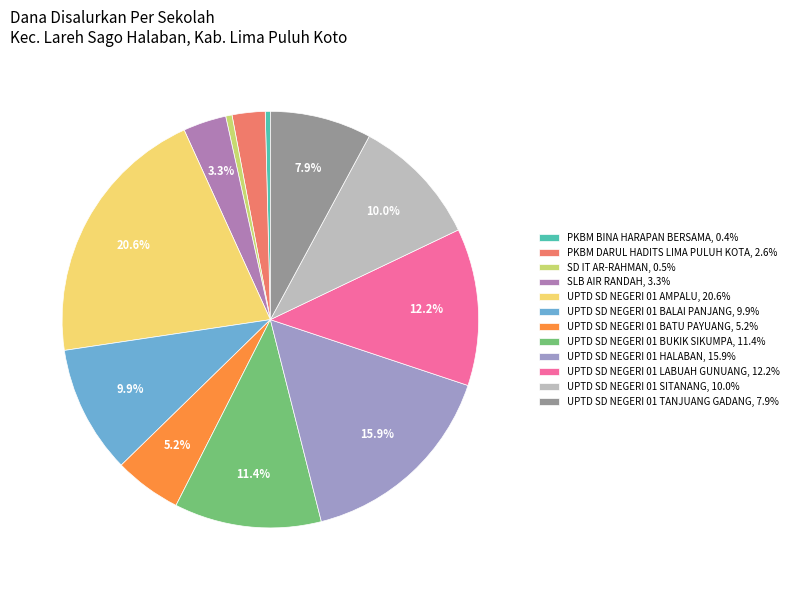

Which category has the biggest portion of the pie?

UPTD SD NEGERI 01 AMPALU